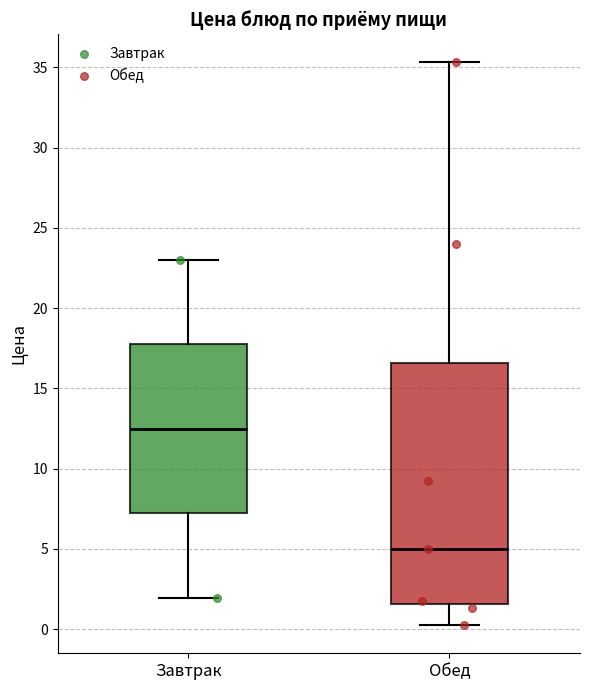

Which box has the highest median line?

Завтрак